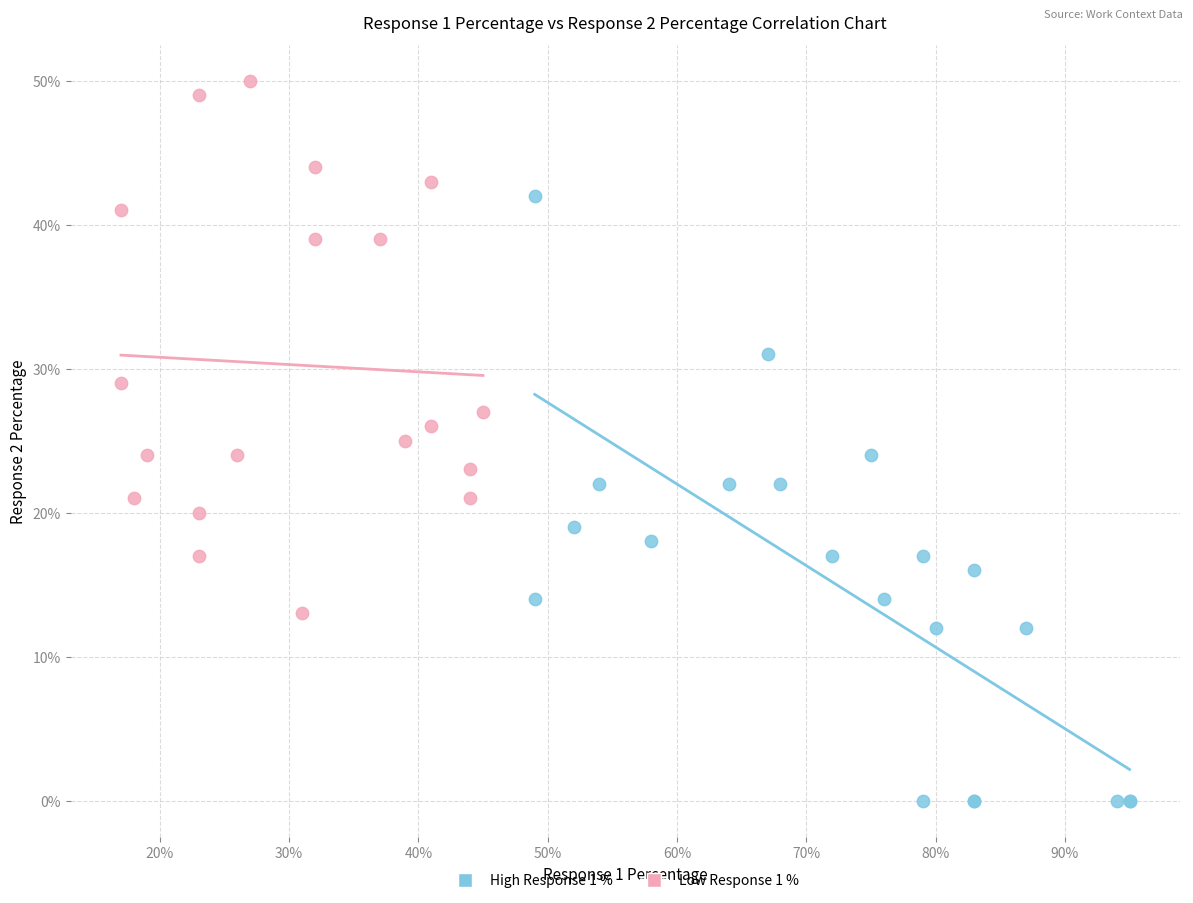

Which series contains the highest Y value?

Low Response 1 %